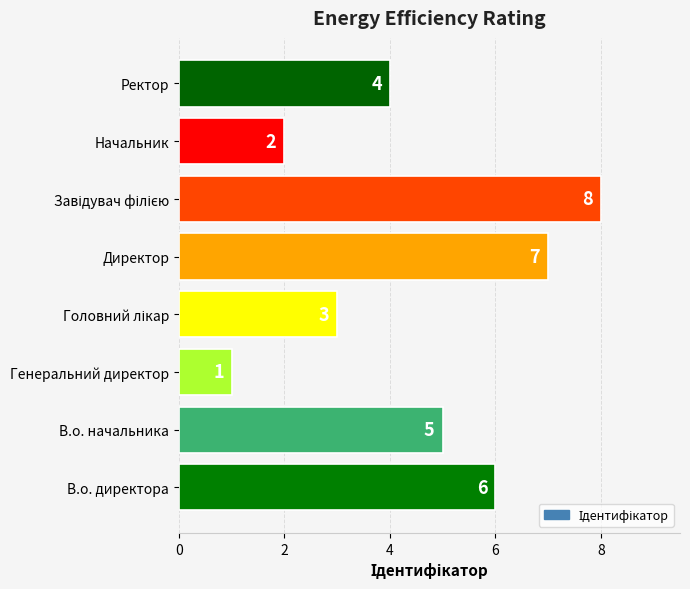

Reading top to bottom, extract all data points from this chart.

4	2	8	7	3	1	5	6